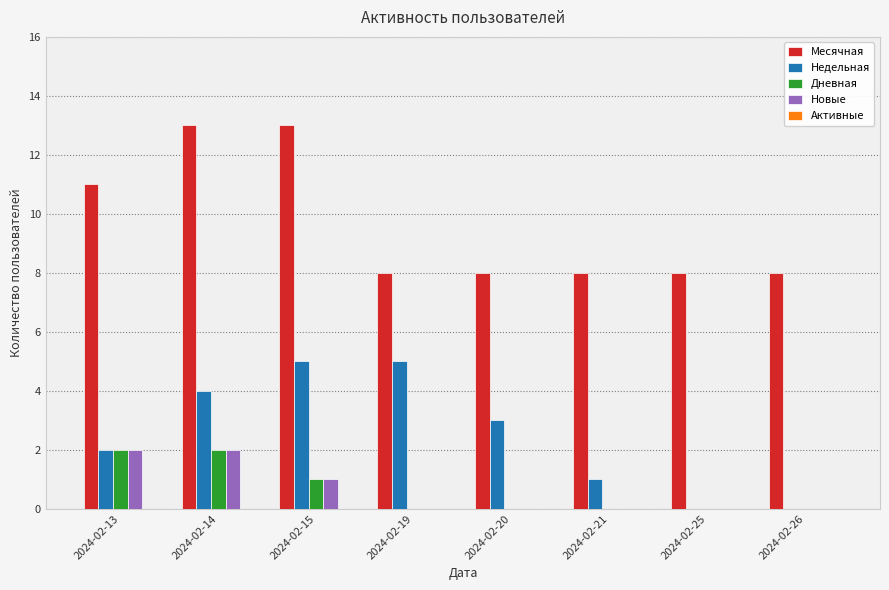

What is the average value of the Месячная series?

10